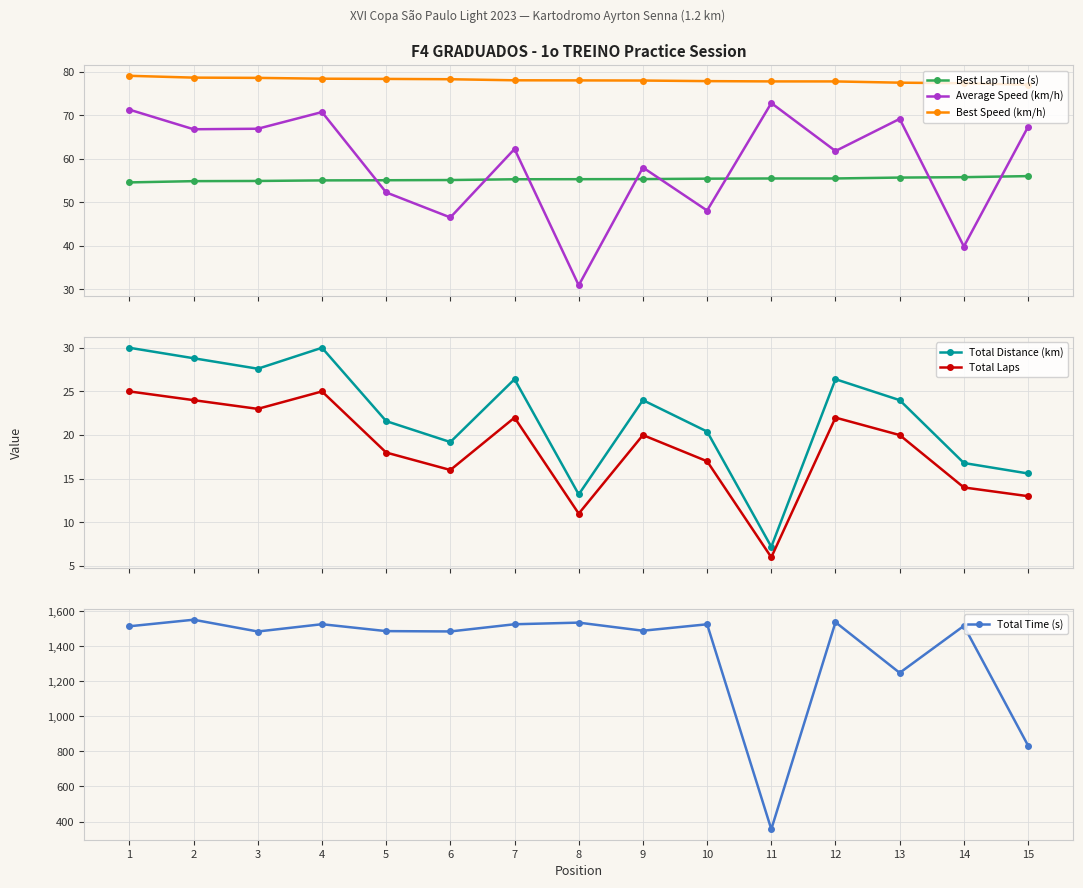

True or false: Best Speed (km/h) has more than 0 interior local peaks.

False